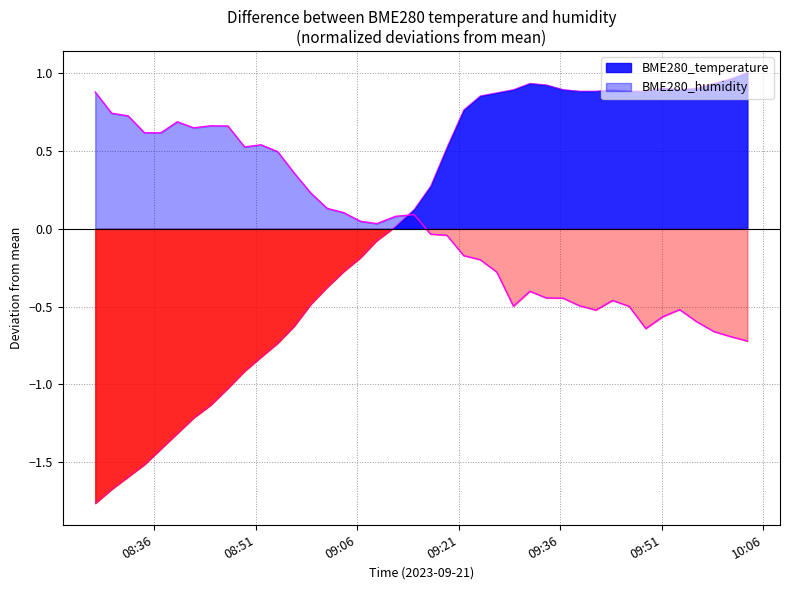

The value of BME280_temperature at 2023/09/21 08:41:51 is -1.2. True or false?

True